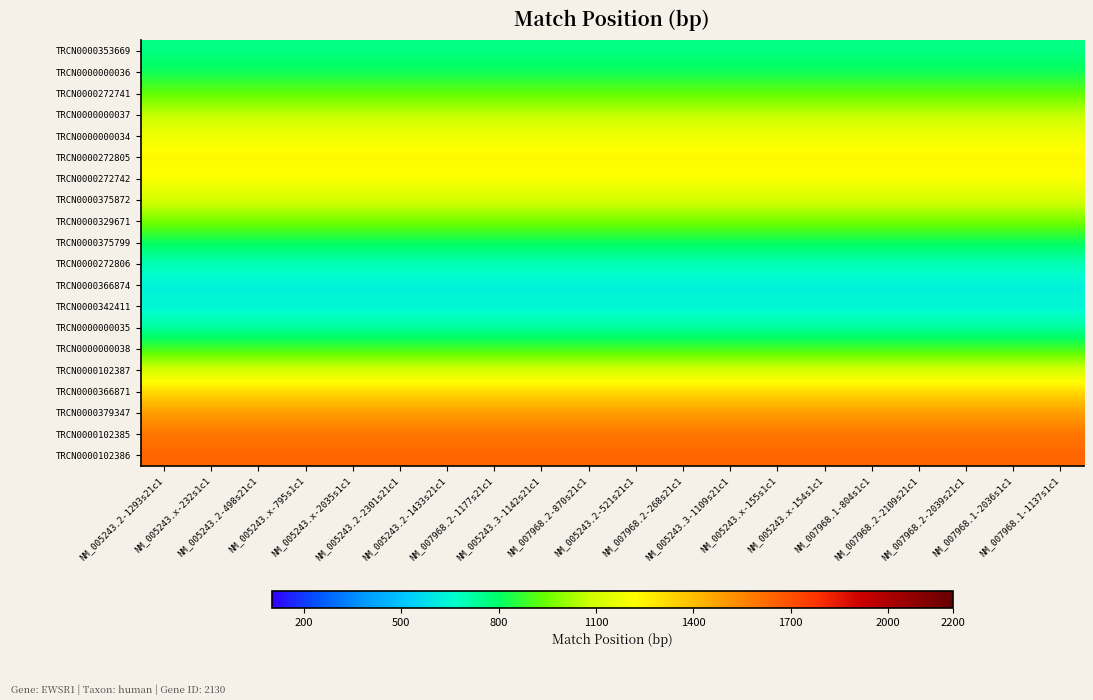

What is the minimum value shown in the chart?

630.4